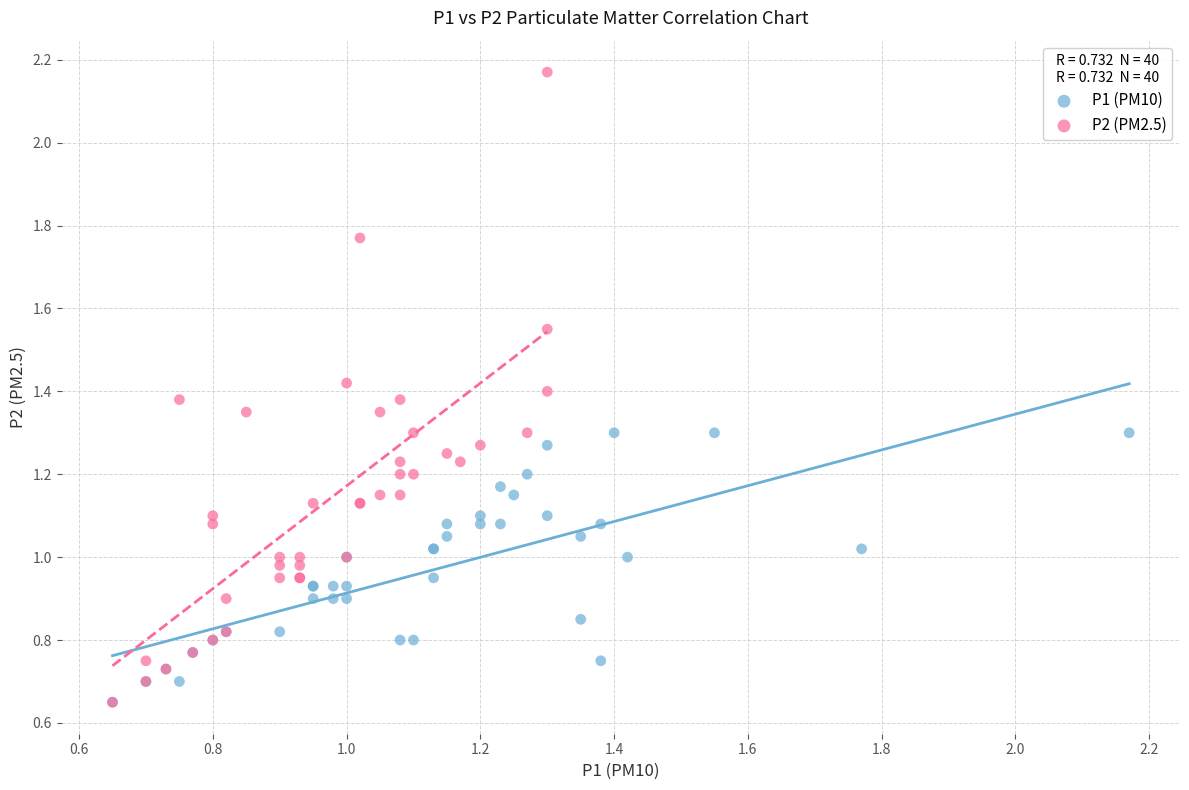

What are all the series names shown in the legend?

P1 (PM10), P2 (PM2.5)